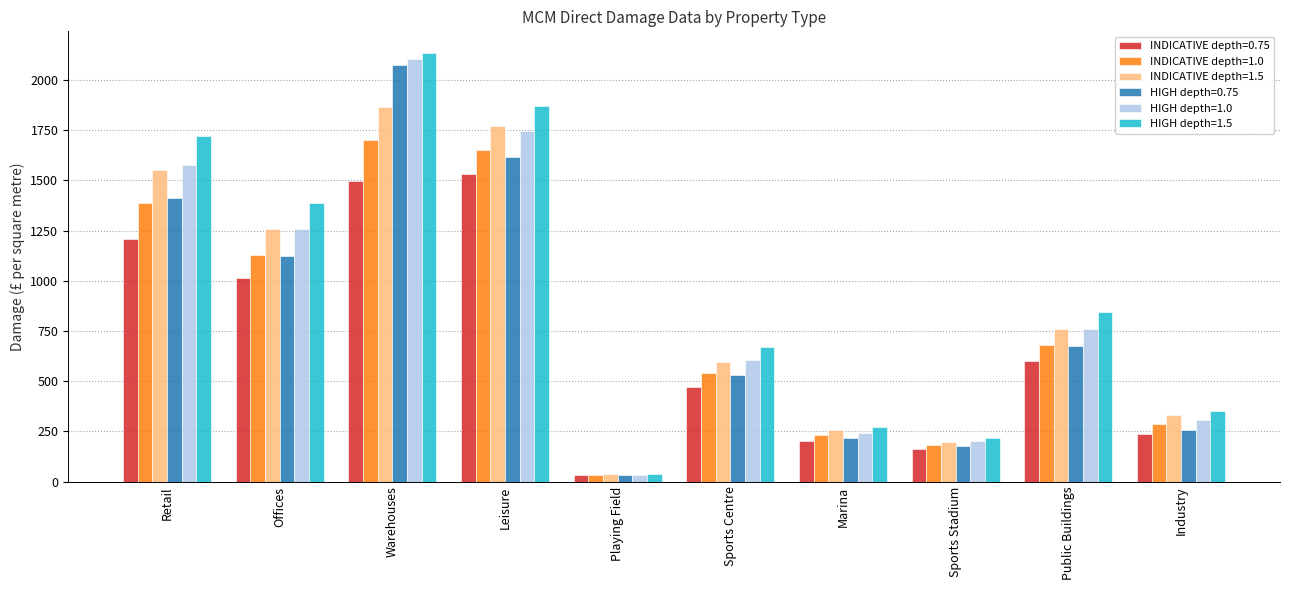

Which category has the lowest value in the INDICATIVE depth=1.0 series?

Playing Field